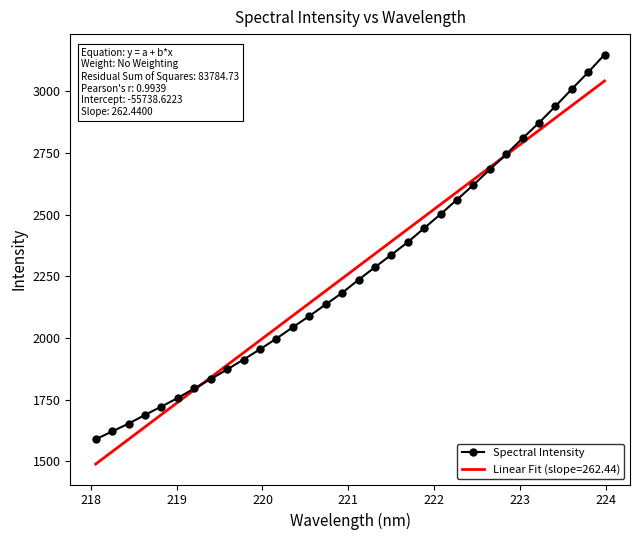

What is the smallest value displayed?

1488.9